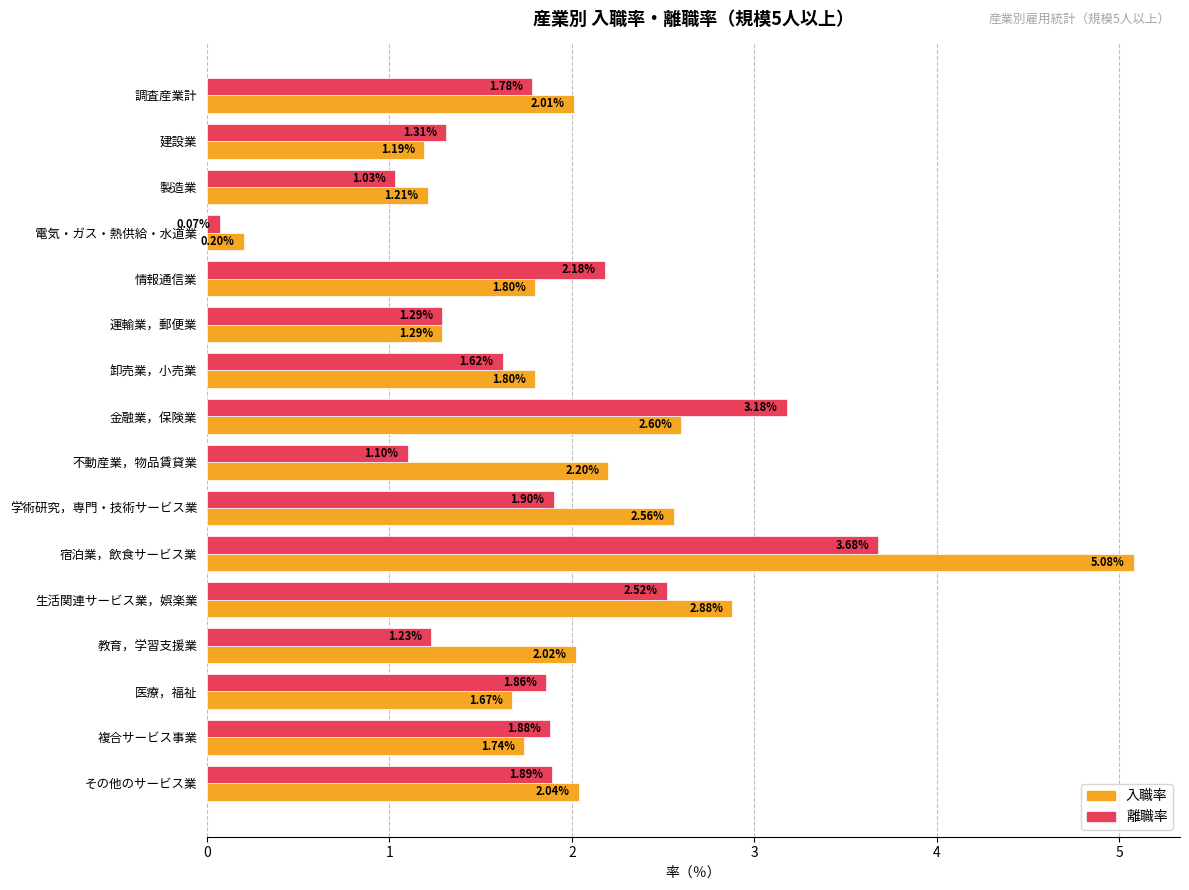

What is the total value across all series at 電気・ガス・熱供給・水道業?

0.3